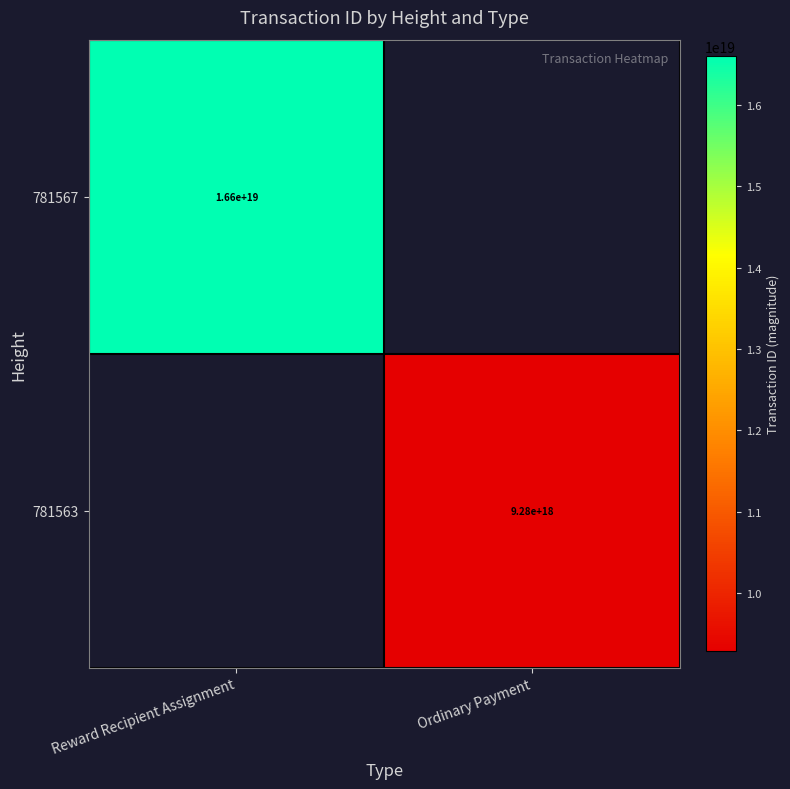

True or false: 781563 has a value of 9280000000000000000 at Ordinary Payment.

True